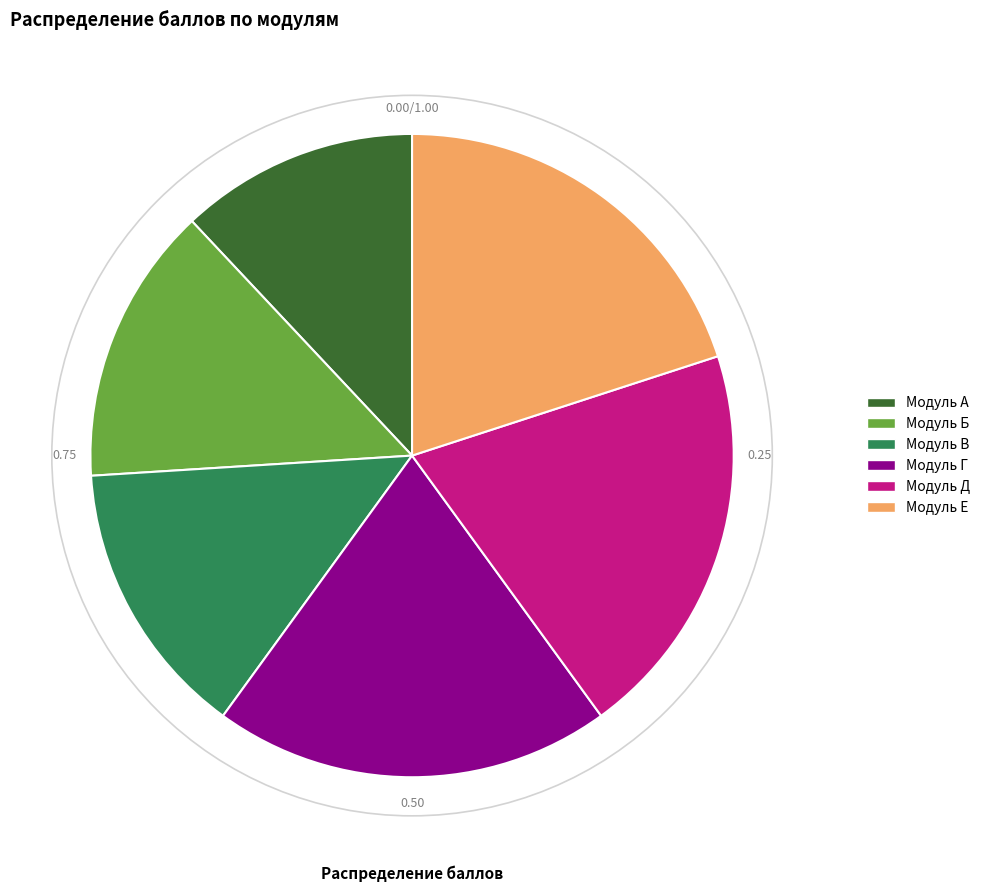

Between Модуль Е and Модуль Б, which is larger?

Модуль Е